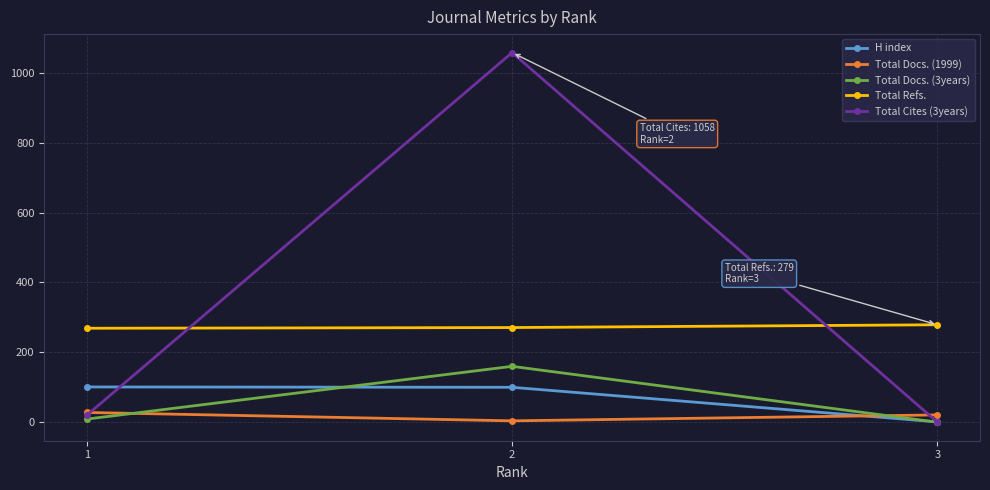

Is the value of Total Cites (3years) at 1 greater than the value of H index at 2?

No